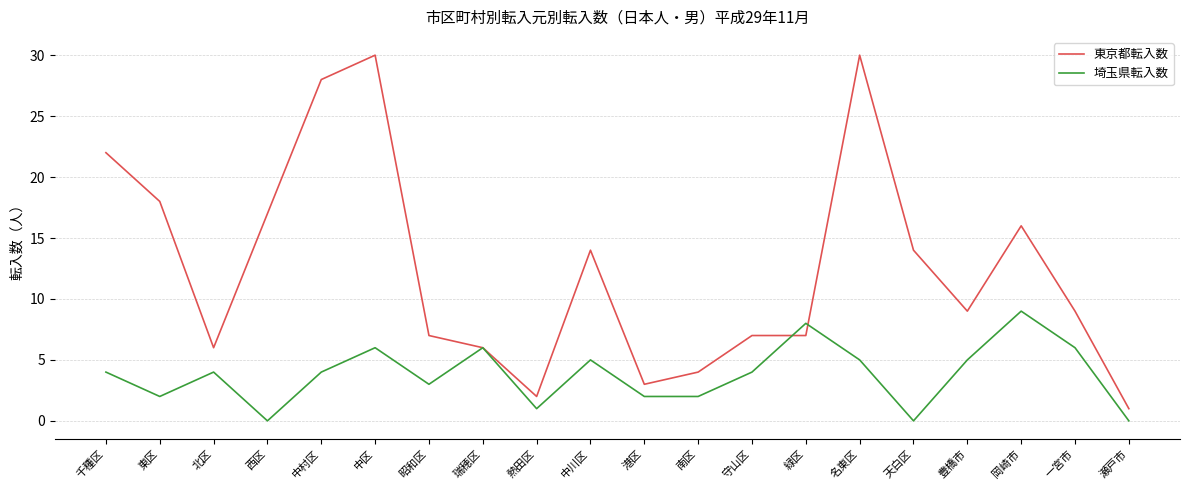

Is it true that 埼玉県転入数 equals 0 at 瀬戸市?

True